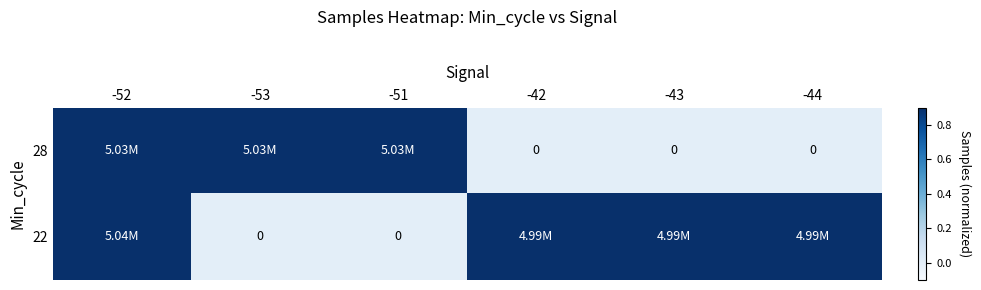

Is the value of 28 at -42 greater than the value of 22 at -43?

No